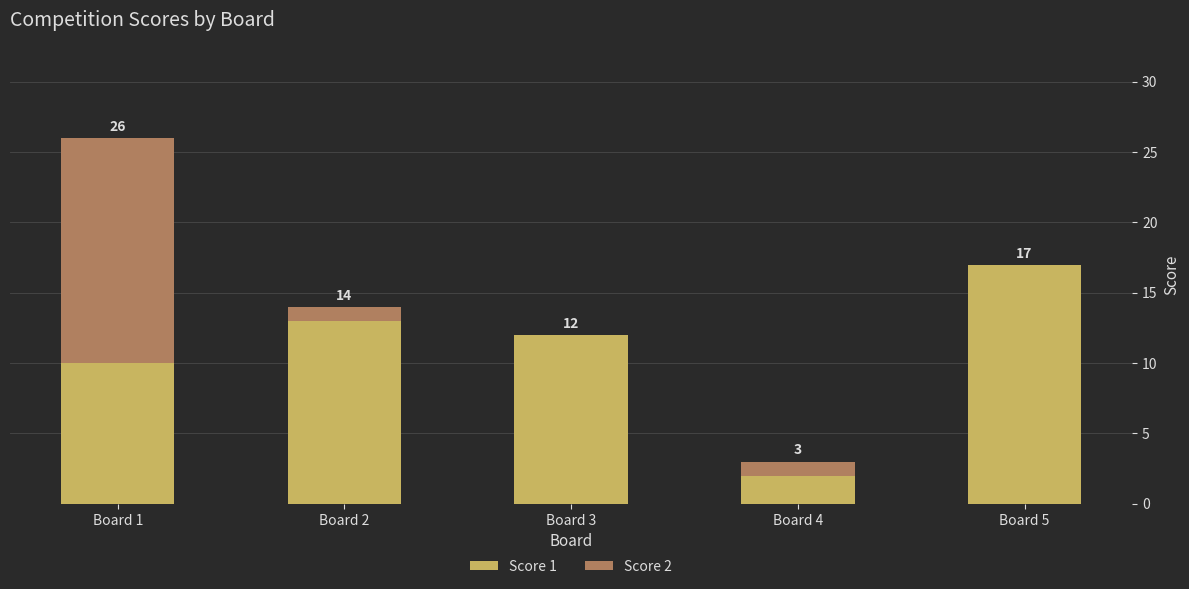

Are the bars grouped side by side (vs. stacked)?

No